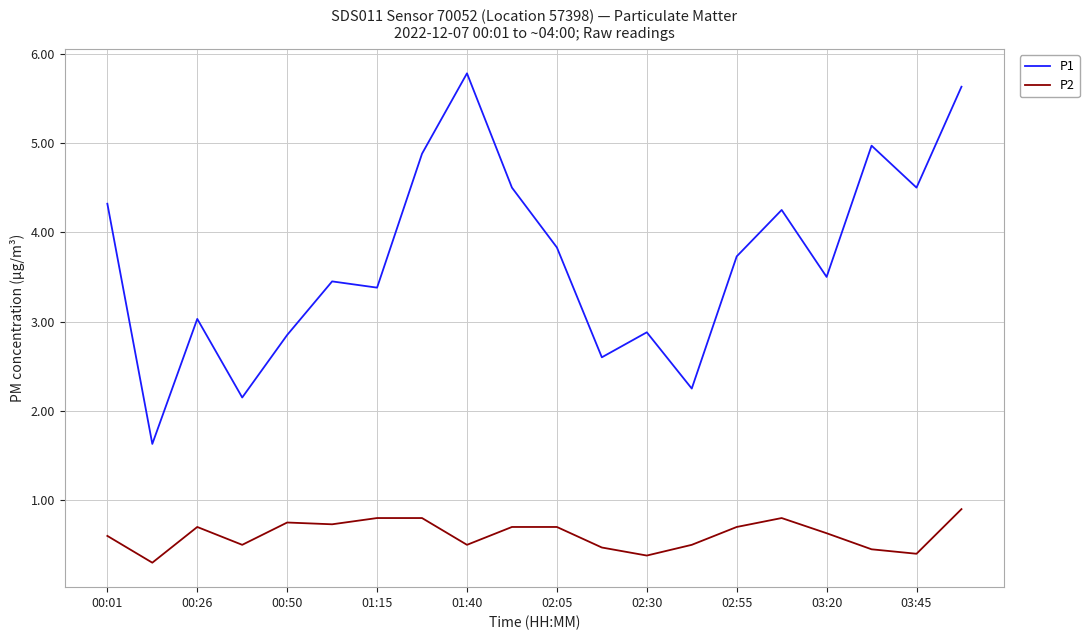

Which series has the largest range (max minus min)?

P1